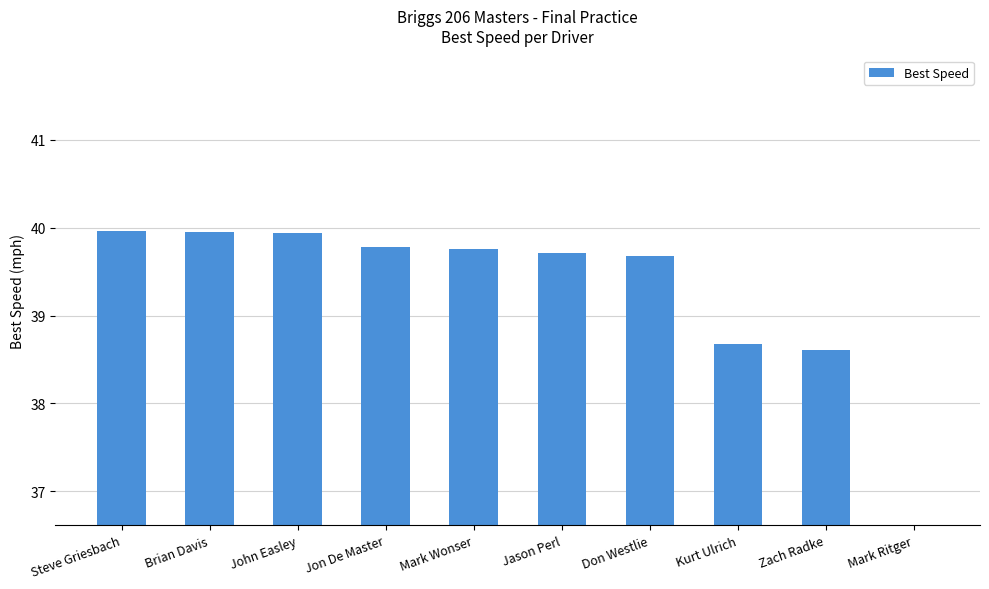

Count the number of values greater than 39.

7